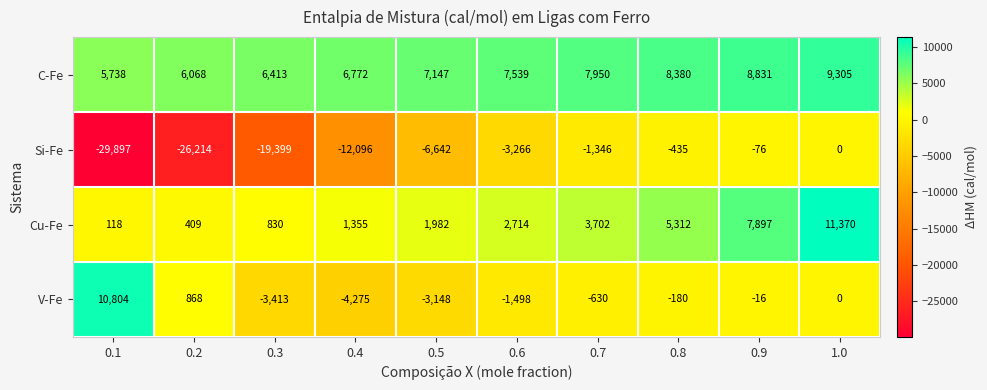

What is the sum of the V-Fe values at 0.4 and 0.8?

-4455